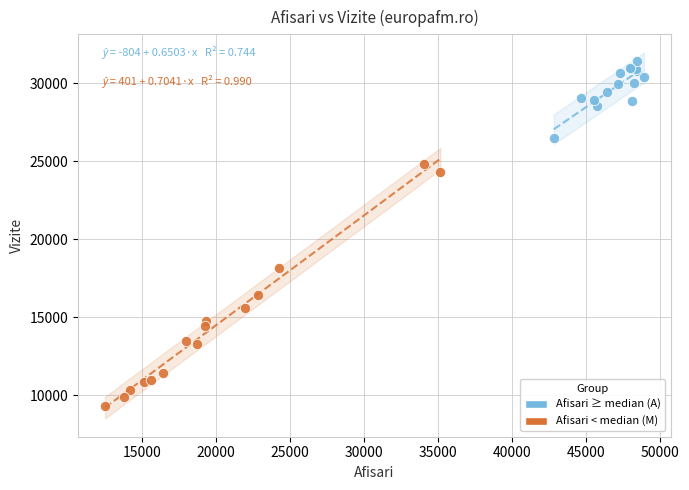

Which series reaches the maximum Y coordinate?

Afisari ≥ median (A)